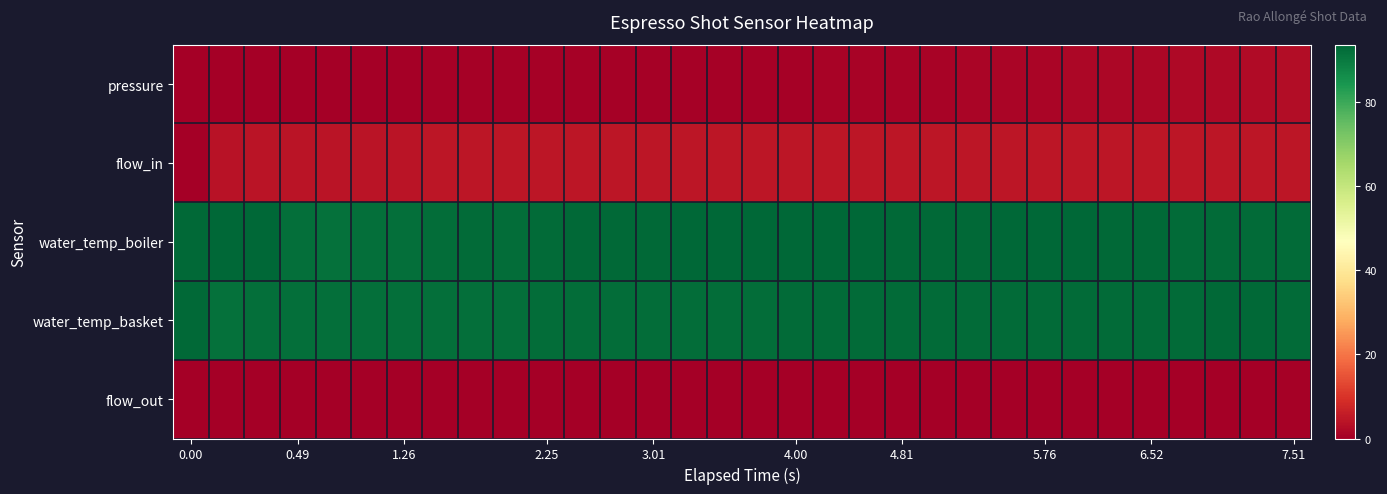

List the series in order of their peak value, highest first.

water_temp_boiler, water_temp_basket, flow_in, pressure, flow_out